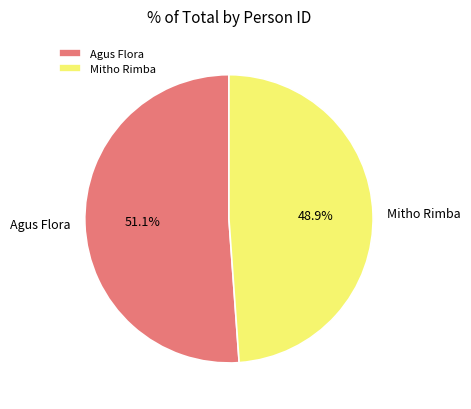

To the nearest percent, what is the difference between the largest and smallest slice percentages?

2%